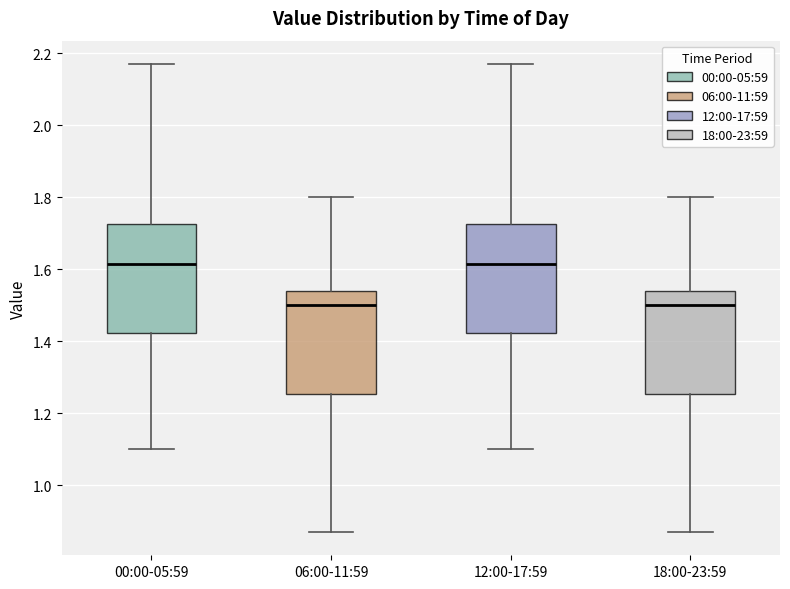

Where is the lower edge of the box for 06:00-11:59 on the y-axis? The values are not printed on the chart, so give them approximately, as read against the axis.

1.26